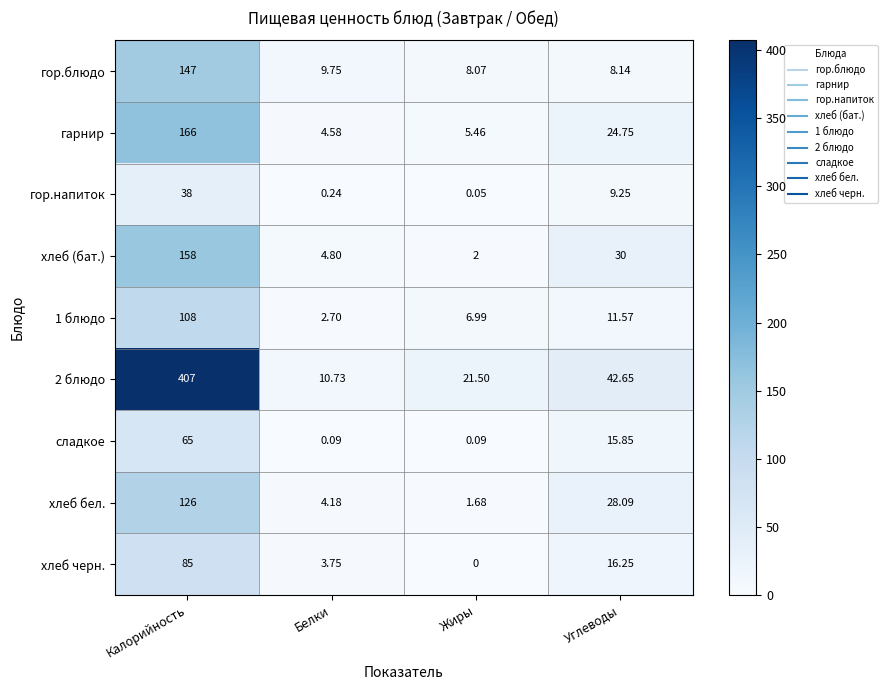

Between Жиры and Углеводы, which series saw the biggest shift?

хлеб (бат.)